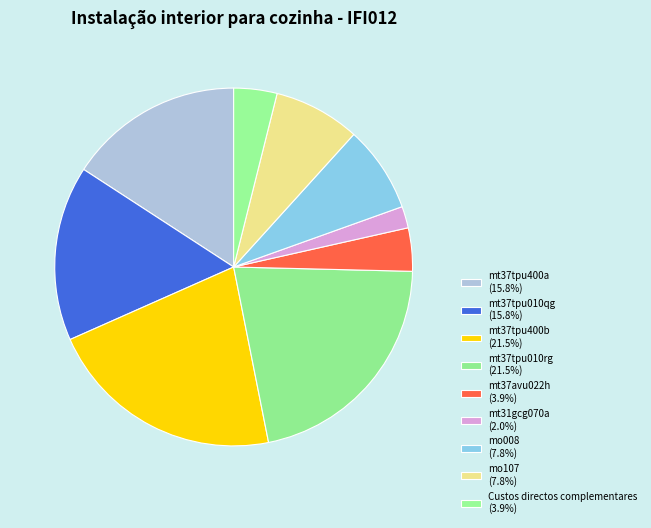

Approximately how many times larger is the value at mt37tpu010qg compared to mo008?

2.0